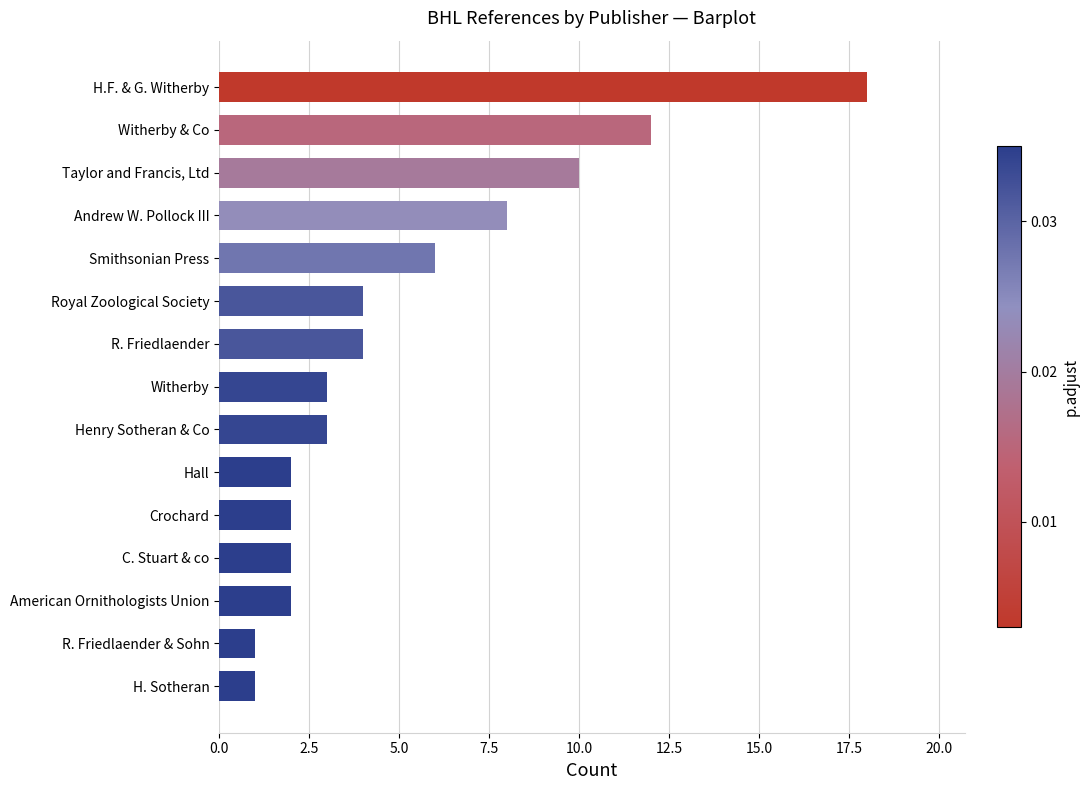

What is the difference between the second highest and minimum values?

11